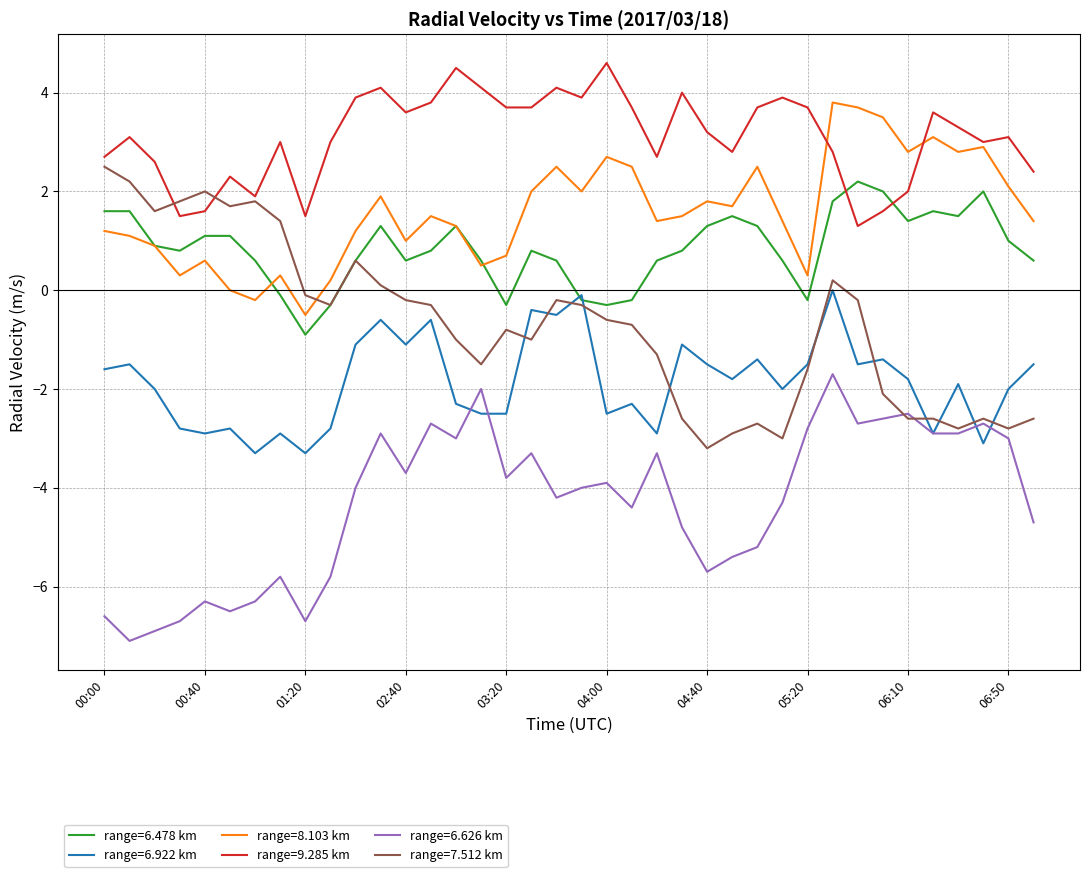

What is the greatest value displayed?

4.6